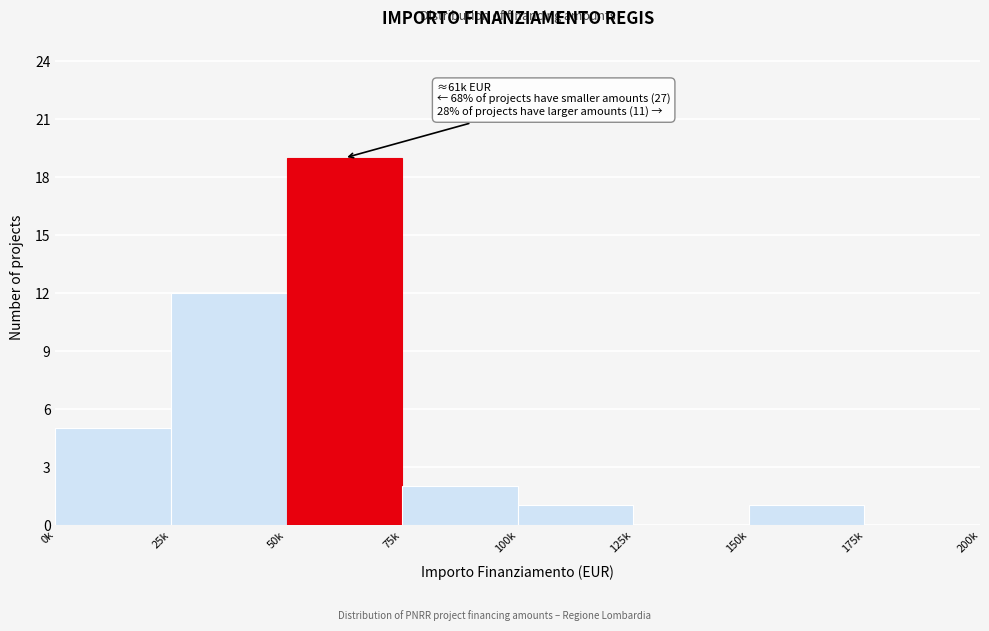

Reading right to left, what are all the values shown in this chart?

175k=0	150k=1	125k=0	100k=1	75k=2	50k=19	25k=12	0k=5